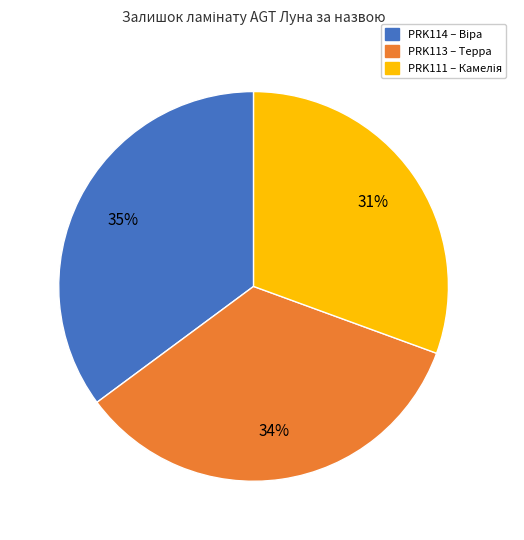

Is there any slice that represents more than half of the pie?

No